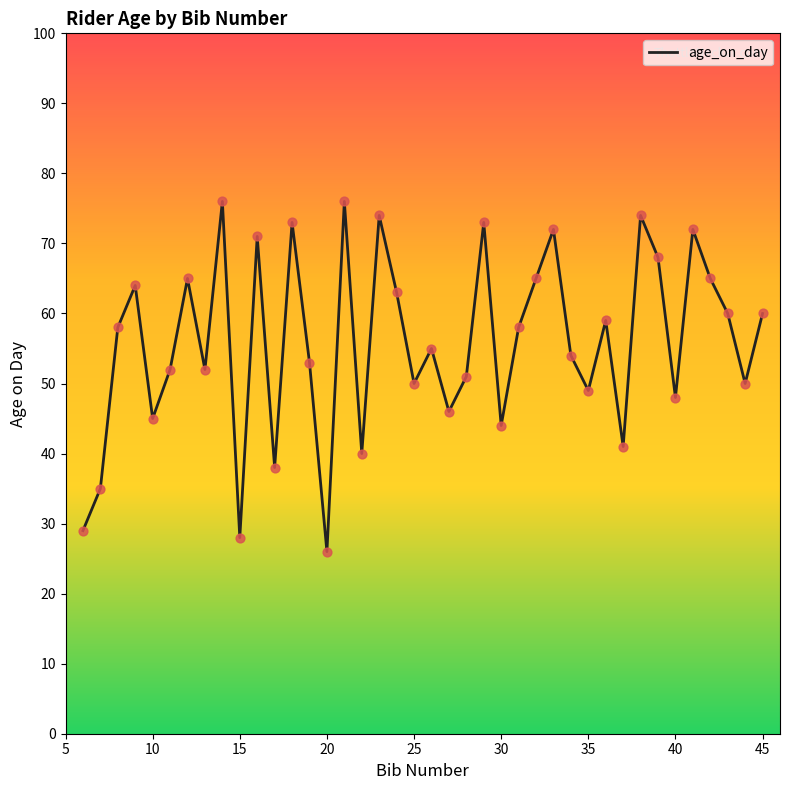

What is the greatest value displayed?

76